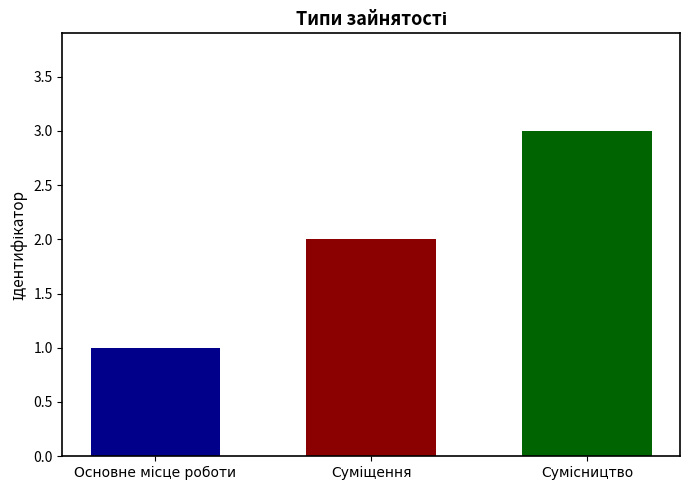

What is the maximum value shown in the chart?

3